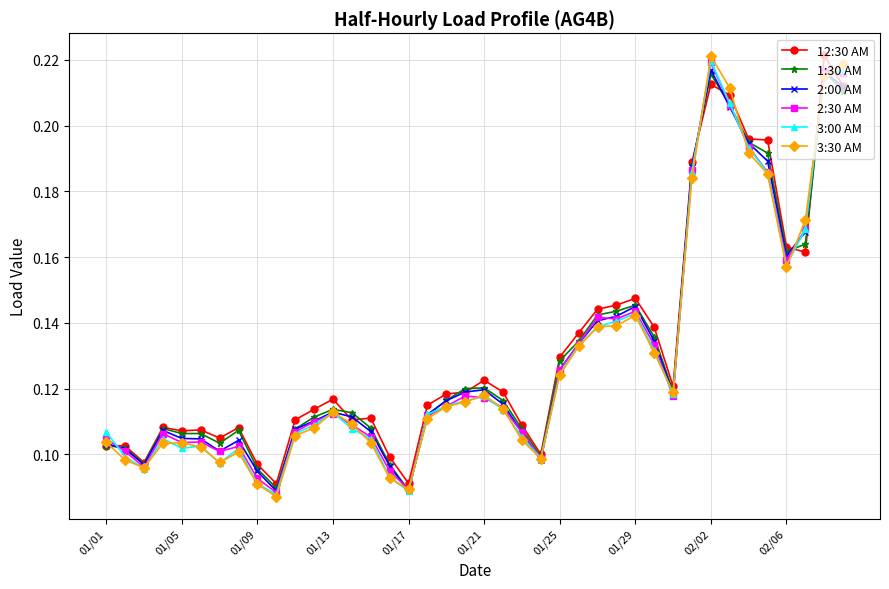

Which series has the largest range (max minus min)?

3:30 AM